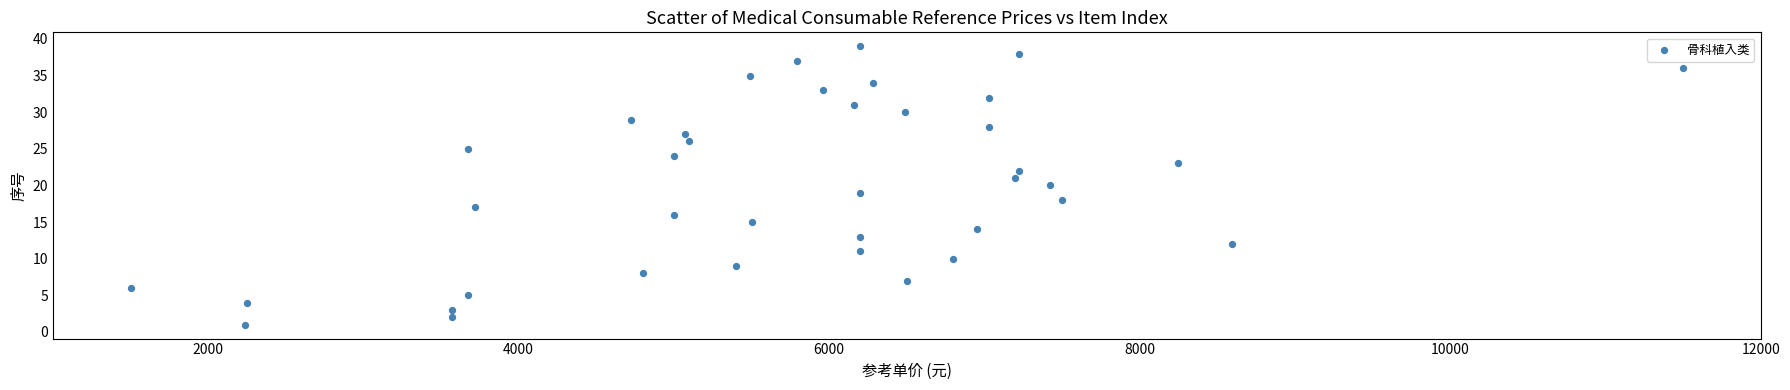

What is the range of Y values (max minus min)?

38